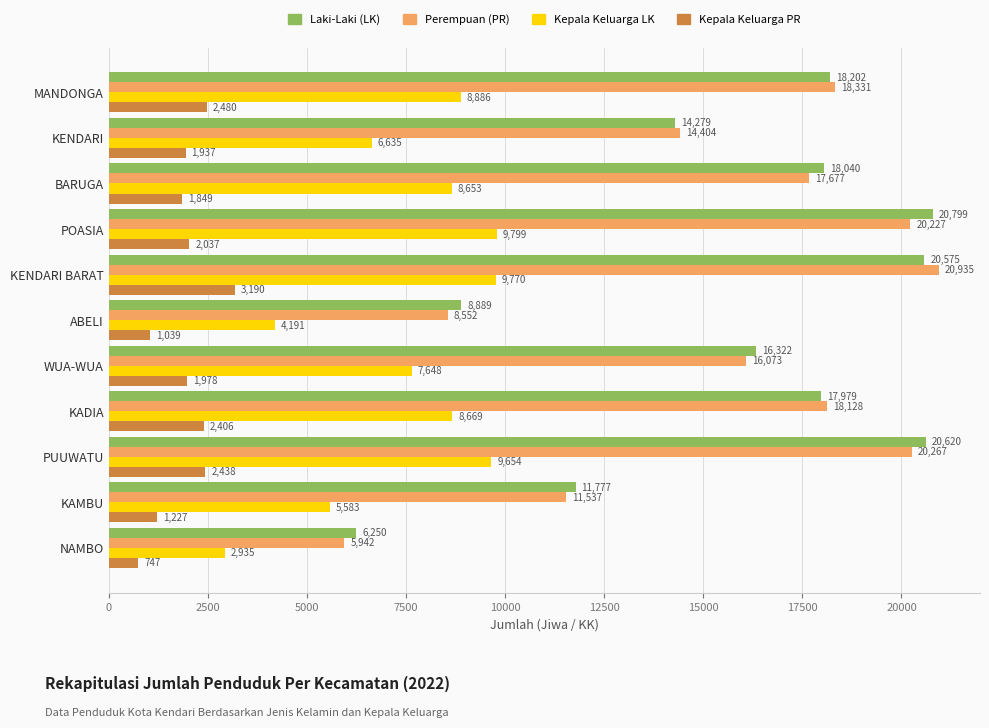

Which series changed the most between POASIA and WUA-WUA?

Laki-Laki (LK)